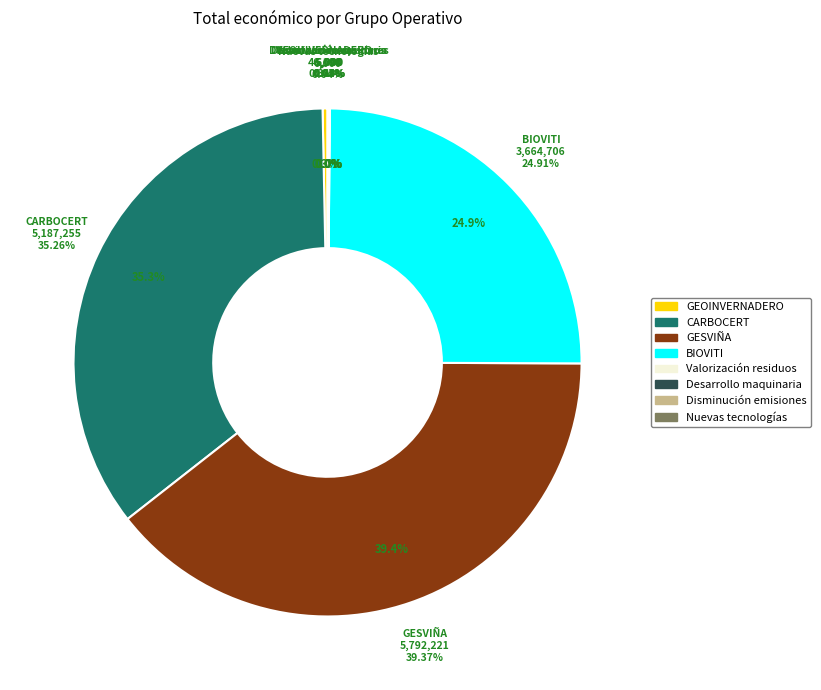

What is the change in value from CARBOCERT to Desarrollo maquinaria?

-5182255